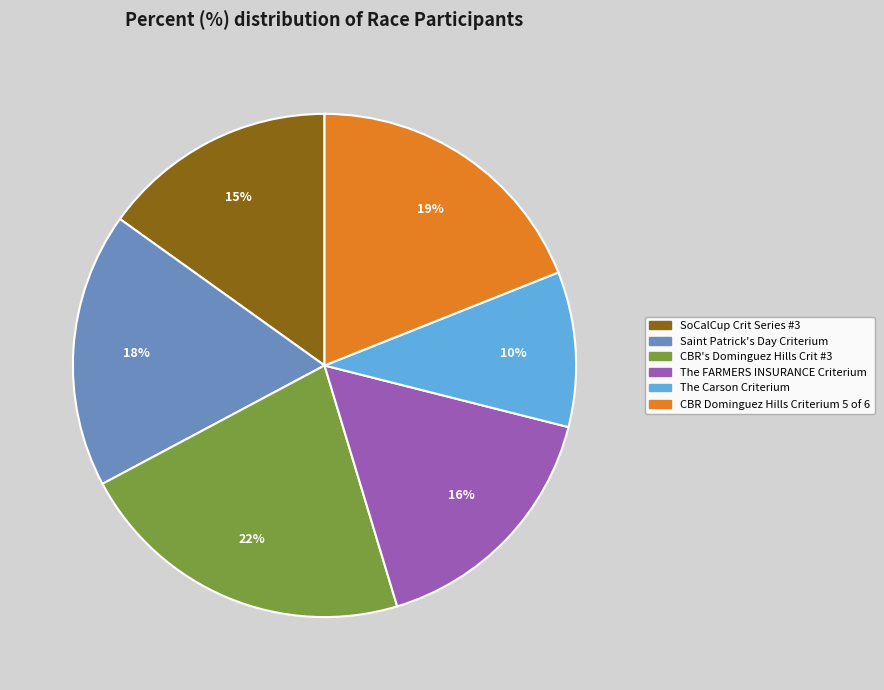

Do CBR Dominguez Hills Criterium 5 of 6 and The FARMERS INSURANCE Criterium together represent more than half of the pie?

No